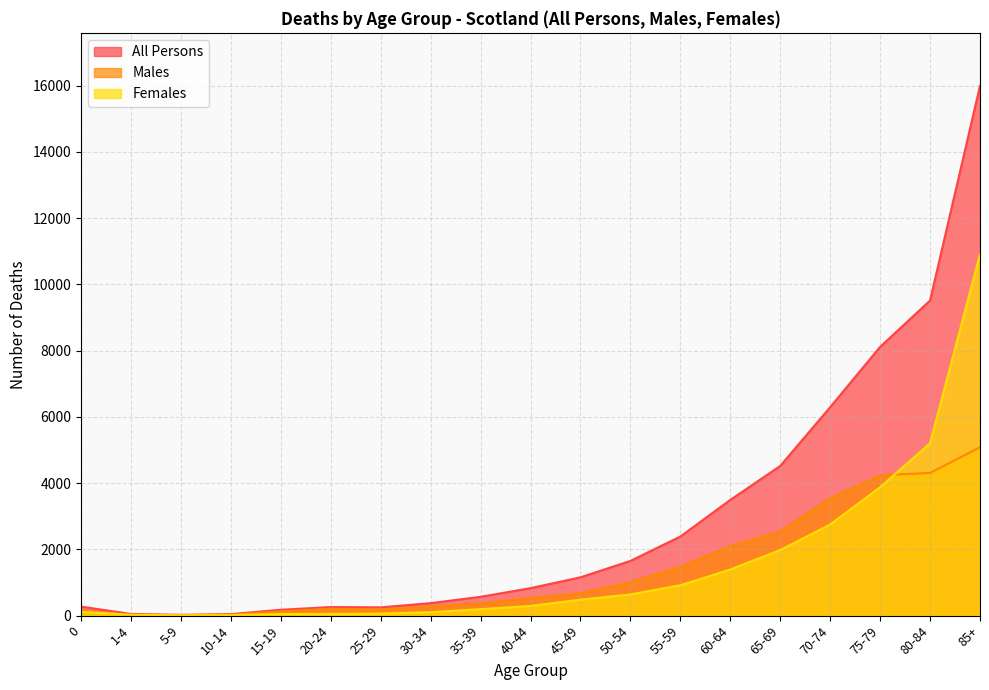

What is the label of the 15th point from the left?

65-69